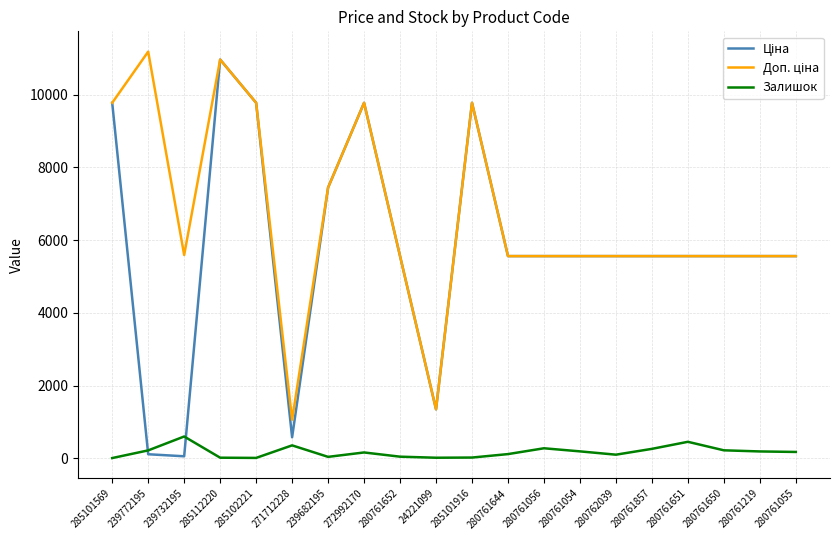

What is the highest value of the Залишок series?

600.0